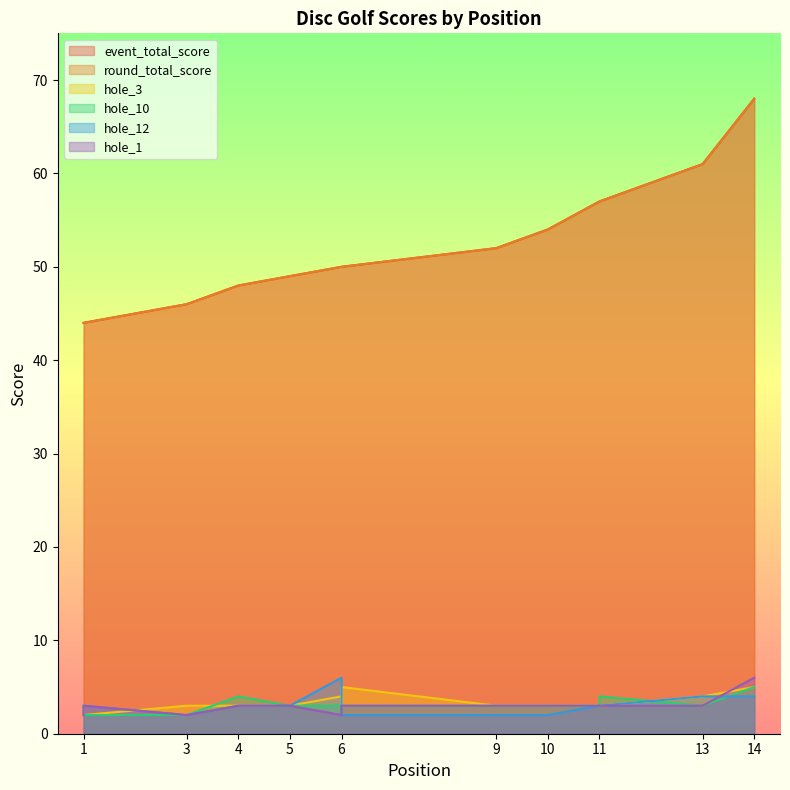

Is the value of round_total_score at 11 greater than the value of hole_10 at 3?

Yes